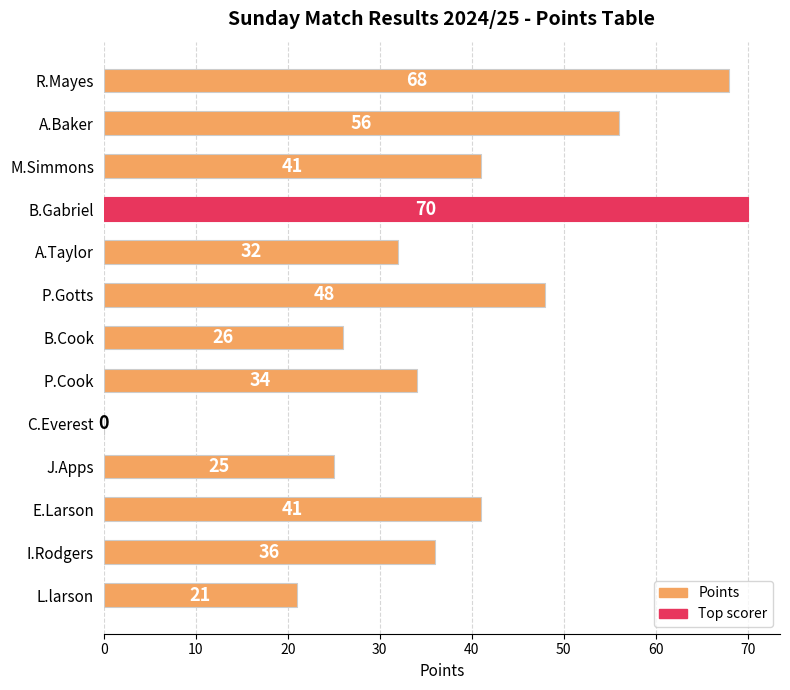

True or false: the data shows 25 at J.Apps.

True